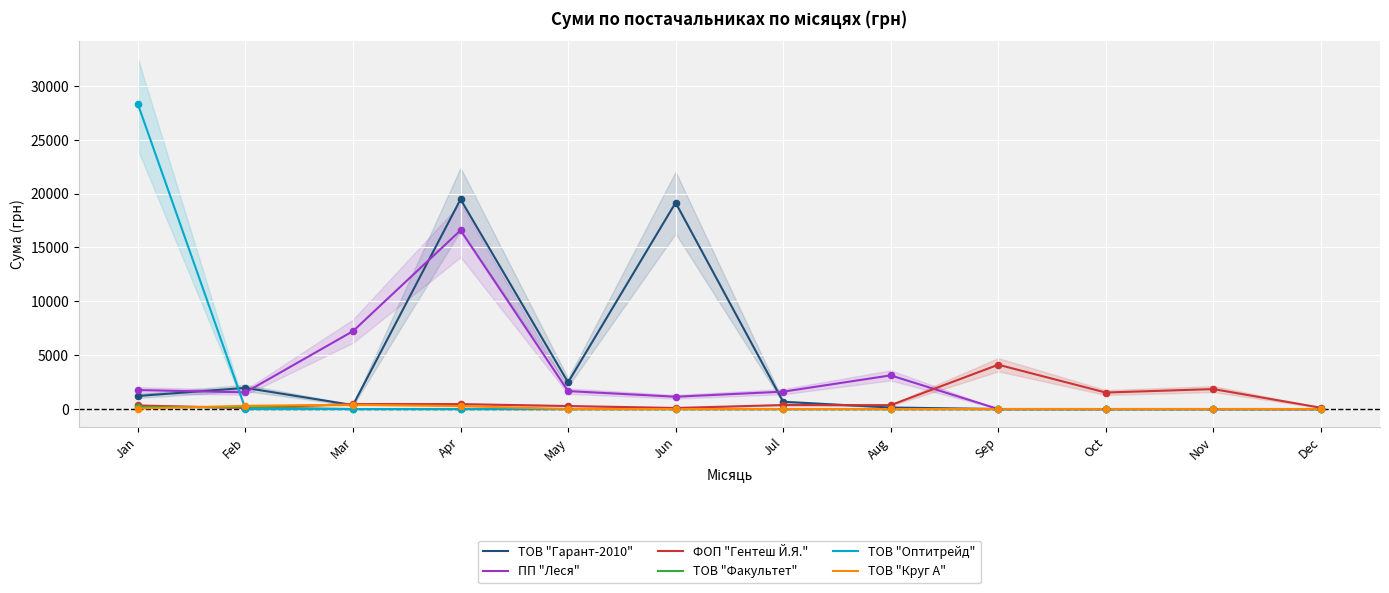

Which series reaches the maximum Y coordinate?

ТОВ "Оптитрейд"